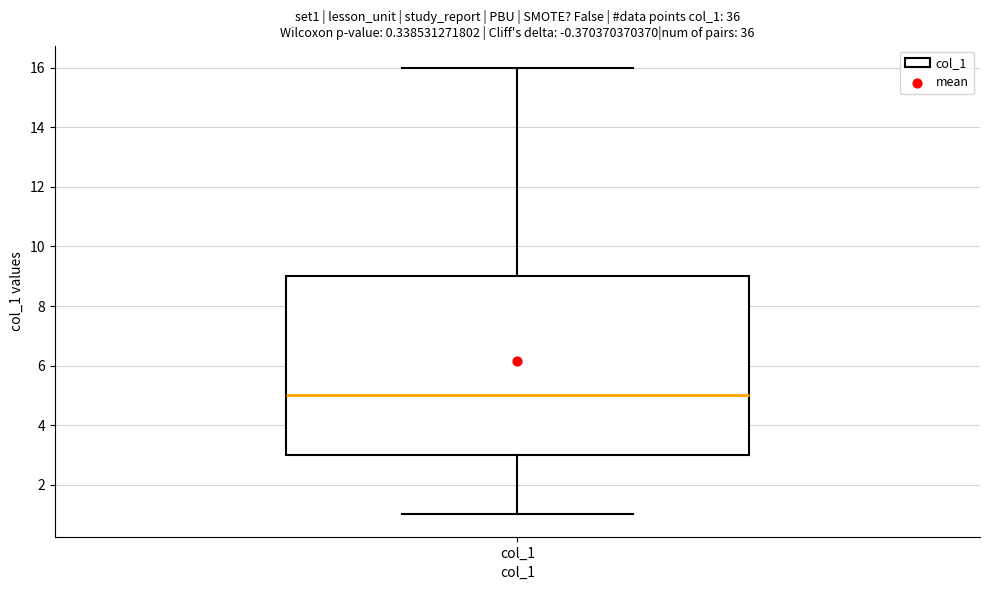

Transcribe this box plot: give where the median line is, the range the box spans, and where the two whiskers end, as read against the y-axis. The values are not printed on the chart, so give them approximately, as read against the axis.

median 5, box 3 to 9, whiskers 1 to 16